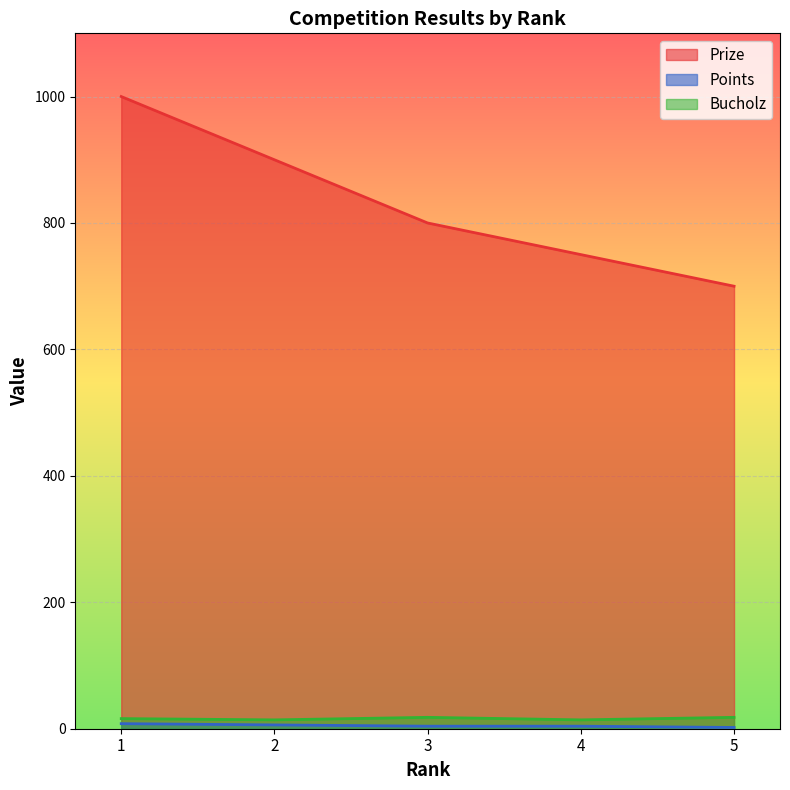

Reading left to right, what are all the values shown in this chart?

Prize: 1000	900	800	750	700
Points: 8	6	4	4	2
Bucholz: 16	14	18	14	18